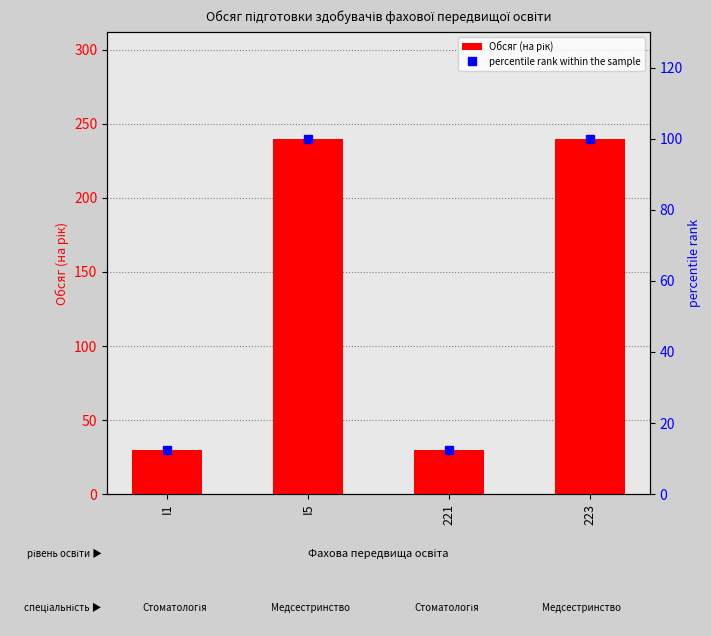

Is the value of Обсяг (на рік) at 221 greater than the value of percentile rank within the sample at I5?

No